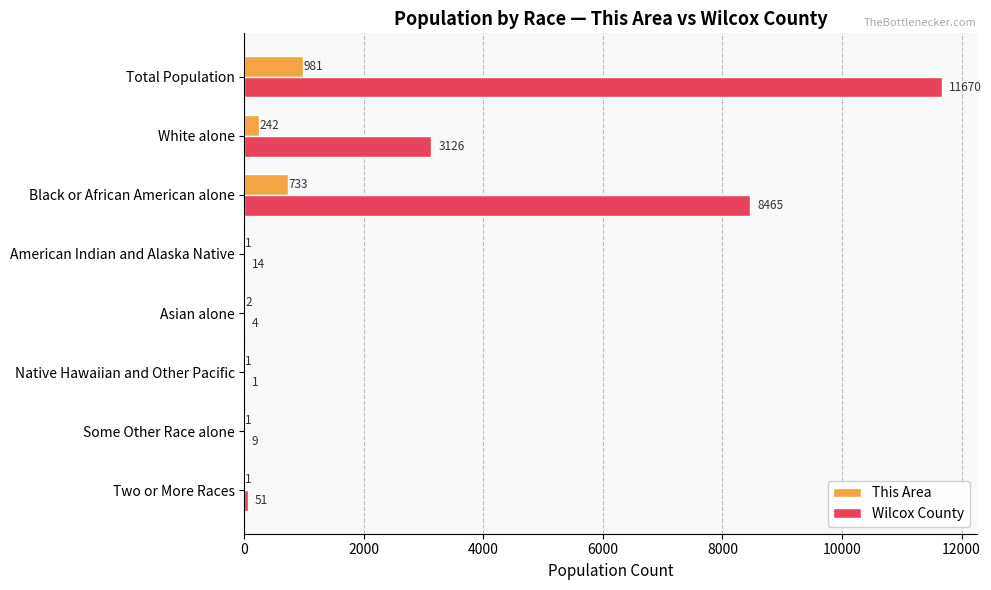

Where is This Area nearest to the value 491?

Black or African American alone